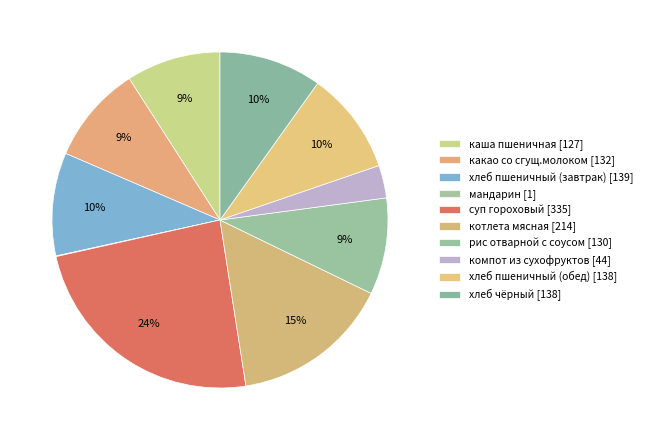

Which category has the biggest portion of the pie?

суп гороховый